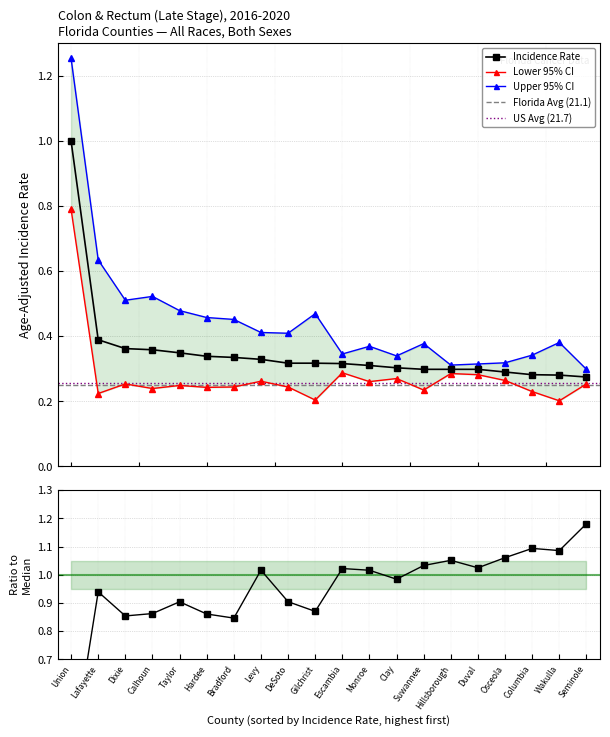

What is the difference between the highest and lowest values at Dixie?

0.3